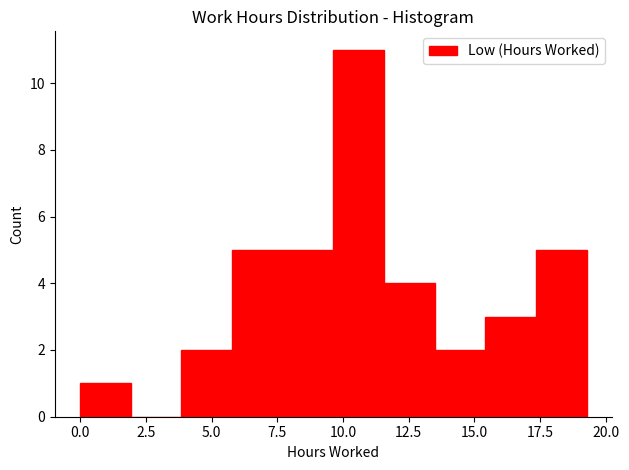

Around what value on the x-axis is the tallest bar? Give the approximate position of its centre, as read against the axis.

10.5